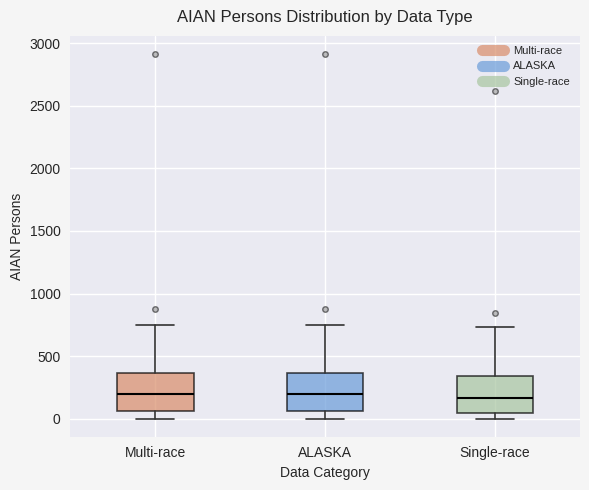

Where does the median line of the box for Single-race sit on the y-axis? The values are not printed on the chart, so give them approximately, as read against the axis.

150